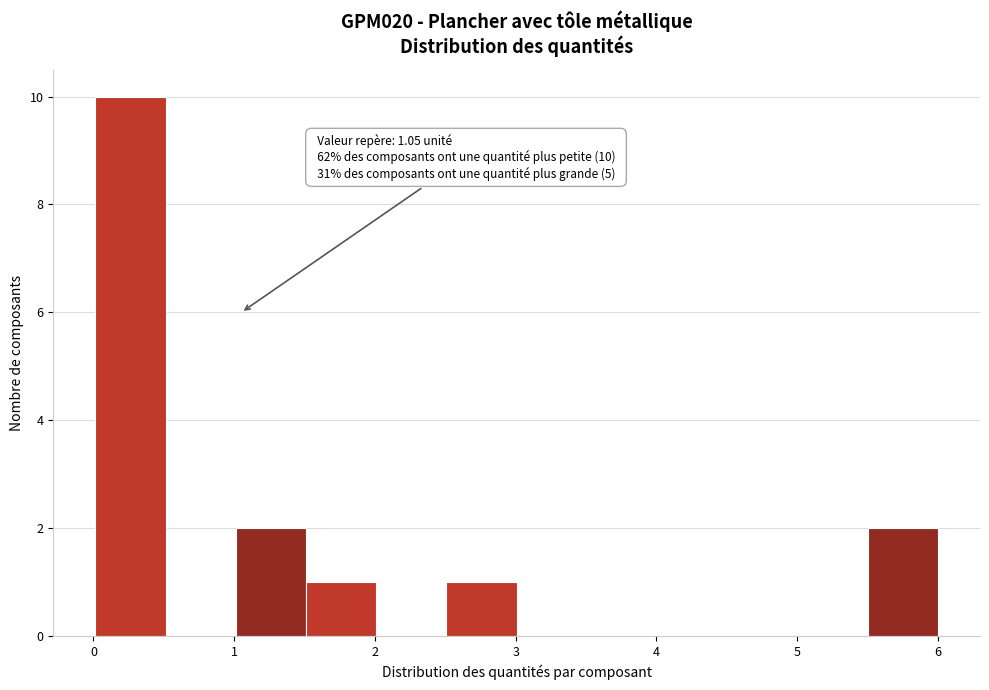

Which range on the x-axis has the tallest bar?

0.0 to 0.5